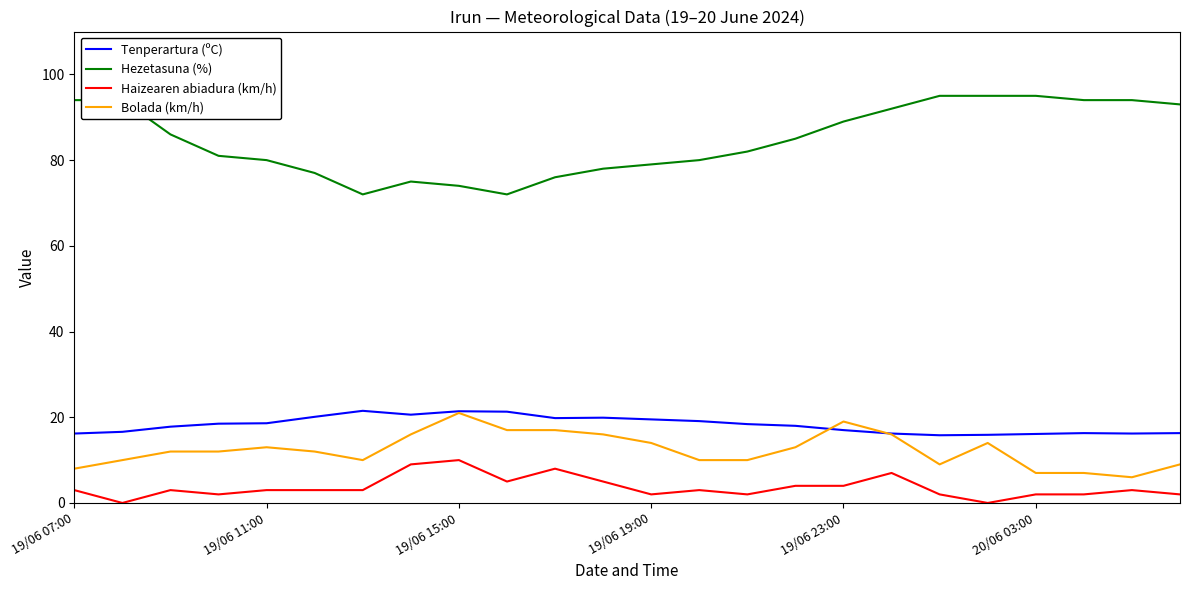

True or false: Hezetasuna (%) and Haizearen abiadura (km/h) cross at least once.

False